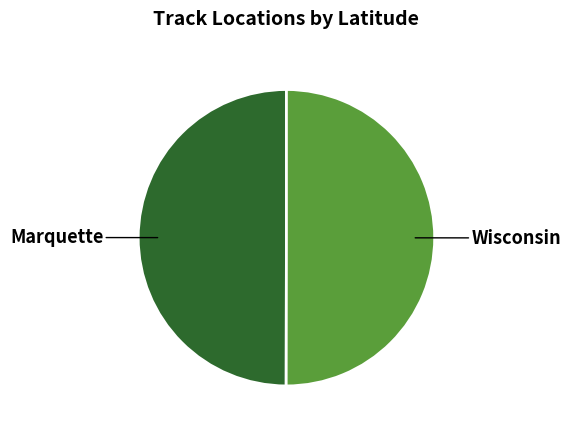

Is it true that Wisconsin is 50% of the pie?

True